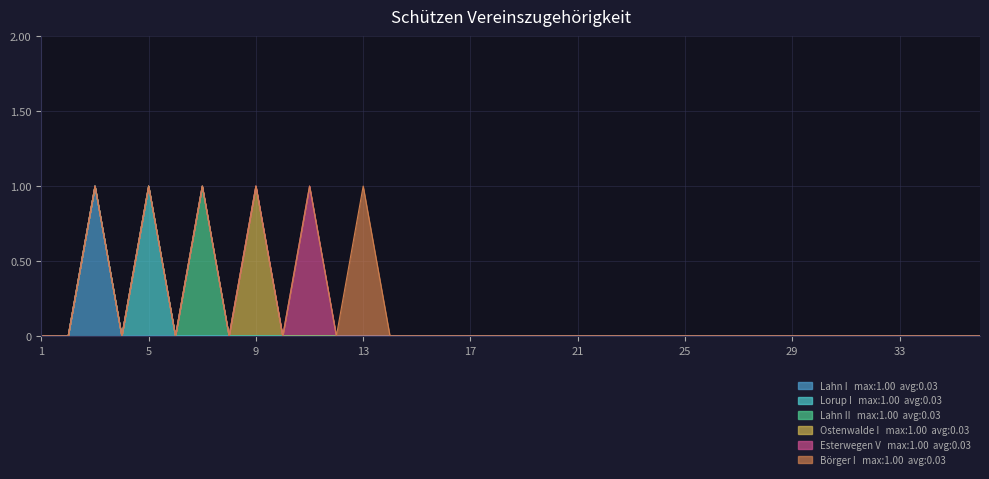

At which label does Lahn II reach its minimum?

1